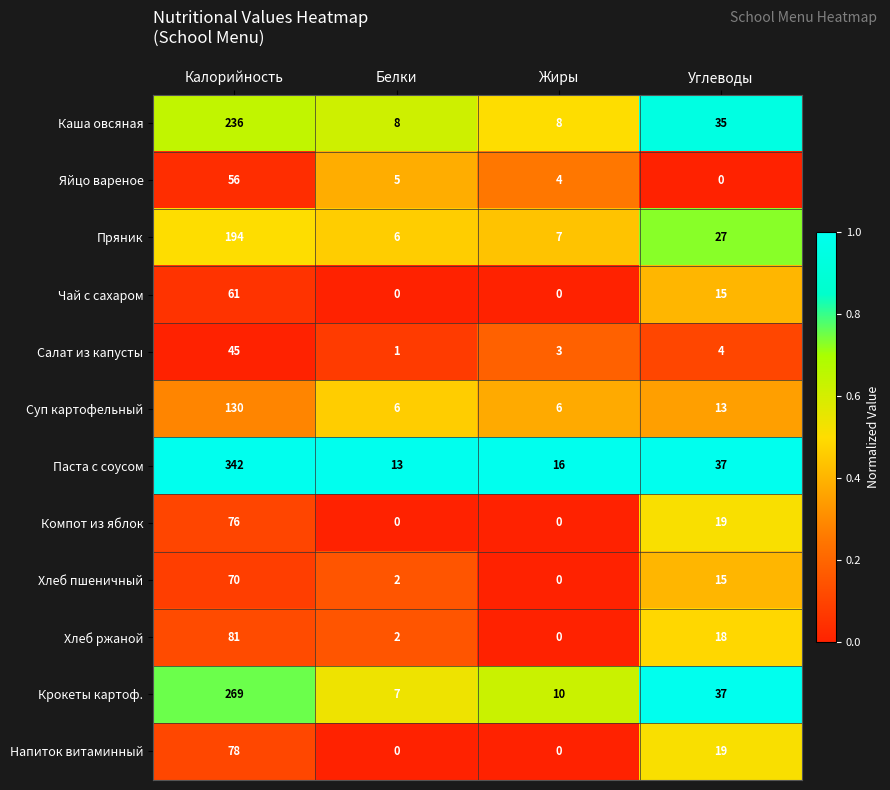

What is the average value of the Напиток витаминный series?

24